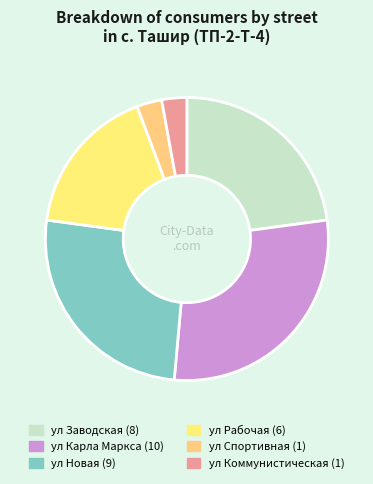

Count the number of slices in the pie.

6